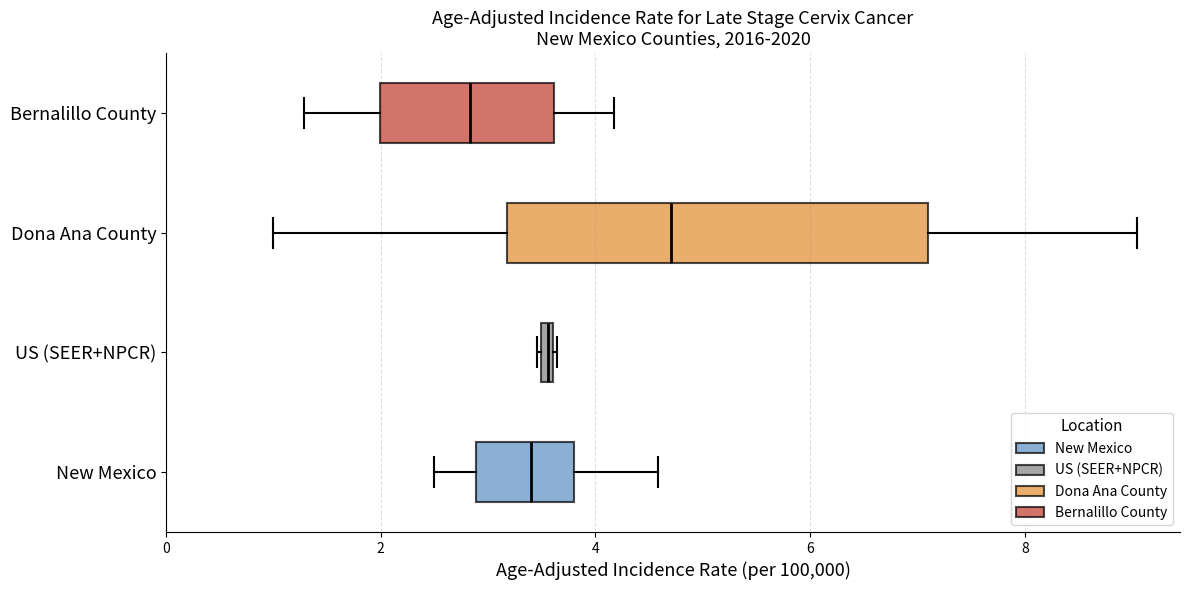

Which box is the widest, from its left edge to its right edge?

Dona Ana County